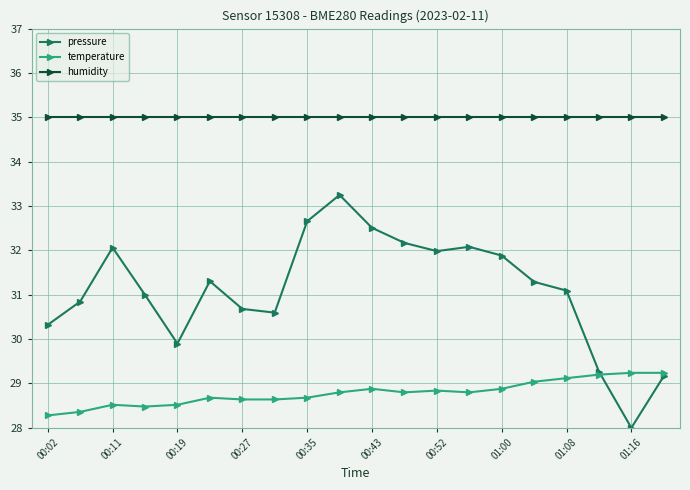

List the series in order of their peak value, highest first.

humidity, pressure, temperature